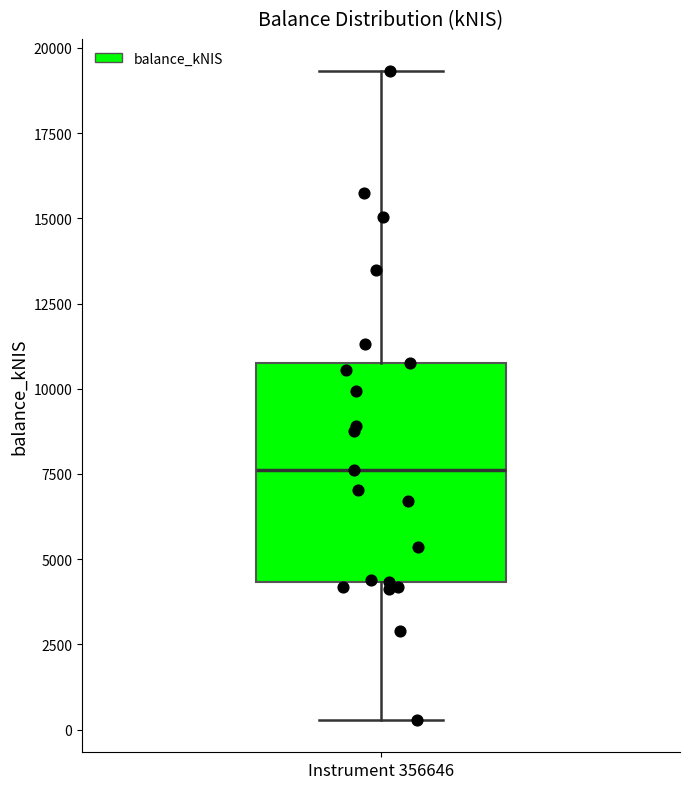

Transcribe this box plot: give where the median line is, the range the box spans, and where the two whiskers end, as read against the y-axis. The values are not printed on the chart, so give them approximately, as read against the axis.

median 7500, box 4500 to 10500, whiskers 500 to 19500